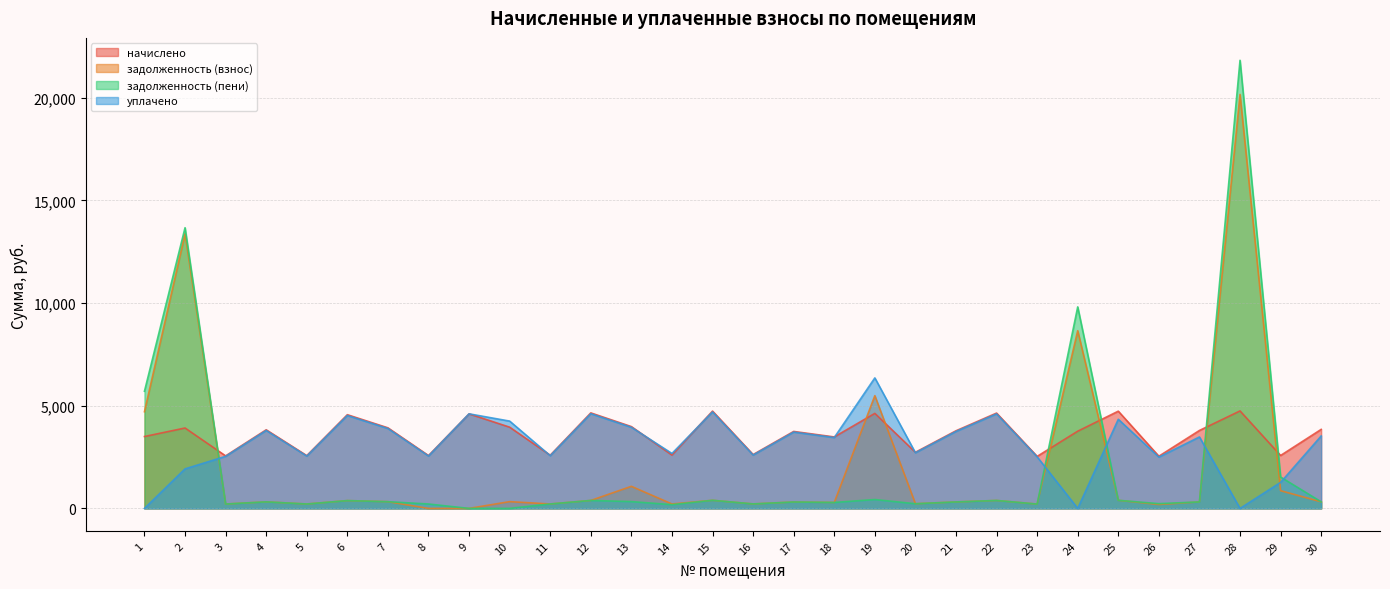

Which series changed the most between 4 and 6?

начислено